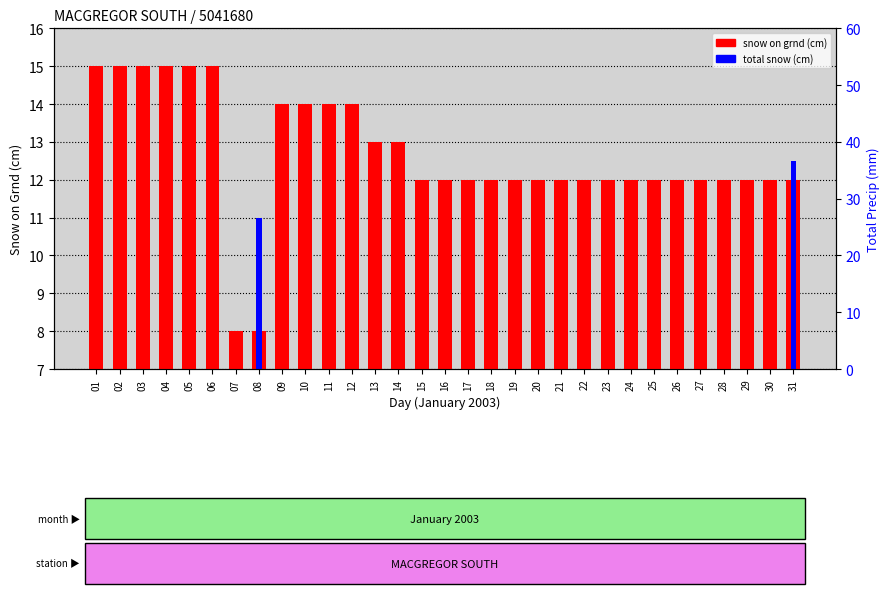

How many data points does each series have?

31